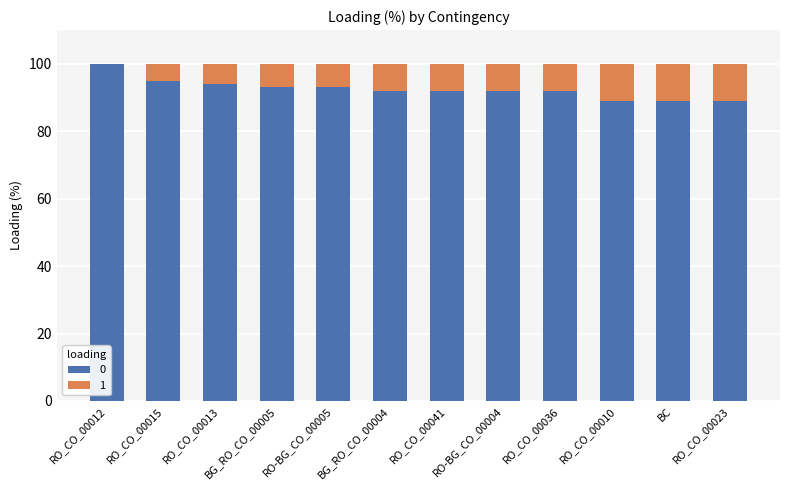

What is the total value across all series at RO_CO_00015?

100